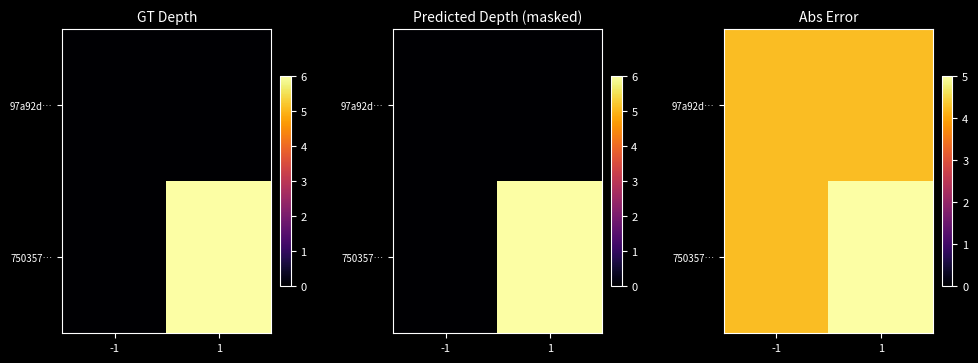

At which category is the sum across all series the highest?

1